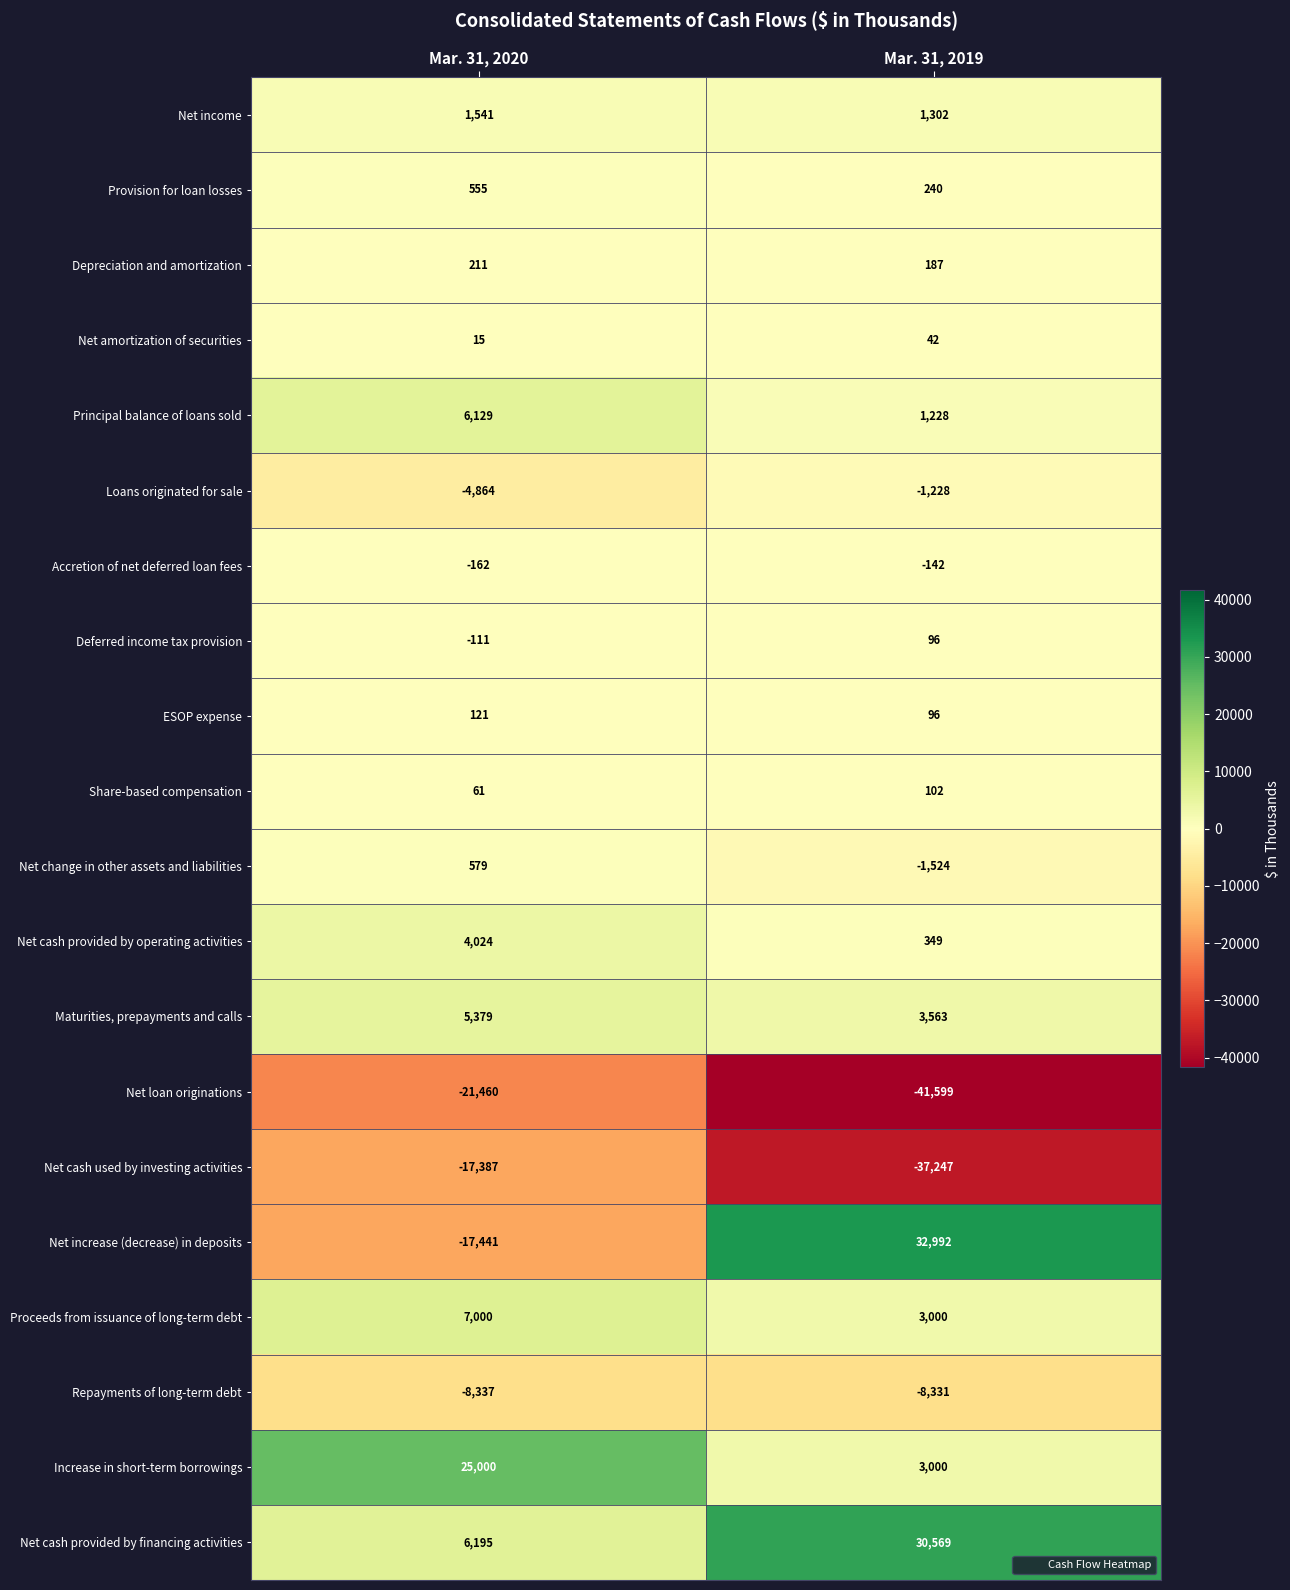

What value does the Loans originated for sale series have at Mar. 31, 2020, to the nearest 100?

-4900